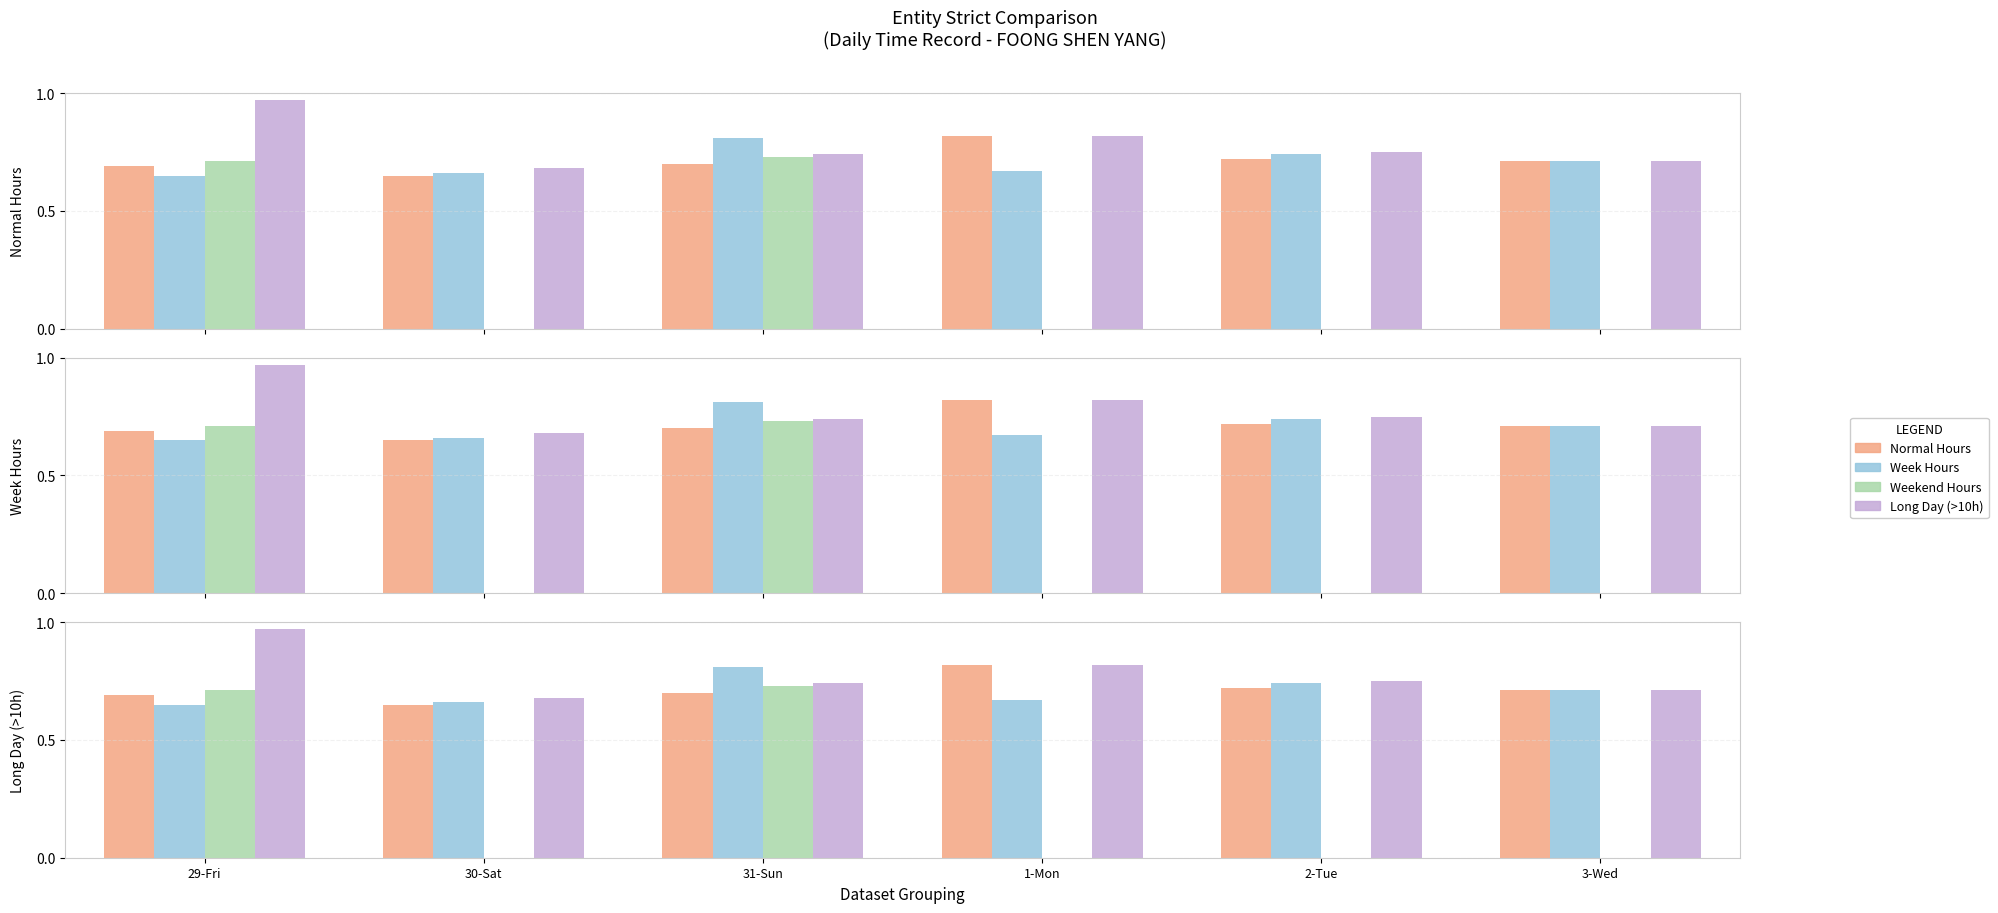

Reading right to left, extract all data points from this chart.

Normal Hours: 3-Wed=0.7	2-Tue=0.7	1-Mon=0.8	31-Sun=0.7	30-Sat=0.7	29-Fri=0.7
Week Hours: 3-Wed=0.7	2-Tue=0.7	1-Mon=0.7	31-Sun=0.8	30-Sat=0.7	29-Fri=0.7
Weekend Hours: 3-Wed=0.0	2-Tue=0.0	1-Mon=0.0	31-Sun=0.7	30-Sat=0.0	29-Fri=0.7
Long Day (>10h): 3-Wed=0.7	2-Tue=0.8	1-Mon=0.8	31-Sun=0.7	30-Sat=0.7	29-Fri=1.0